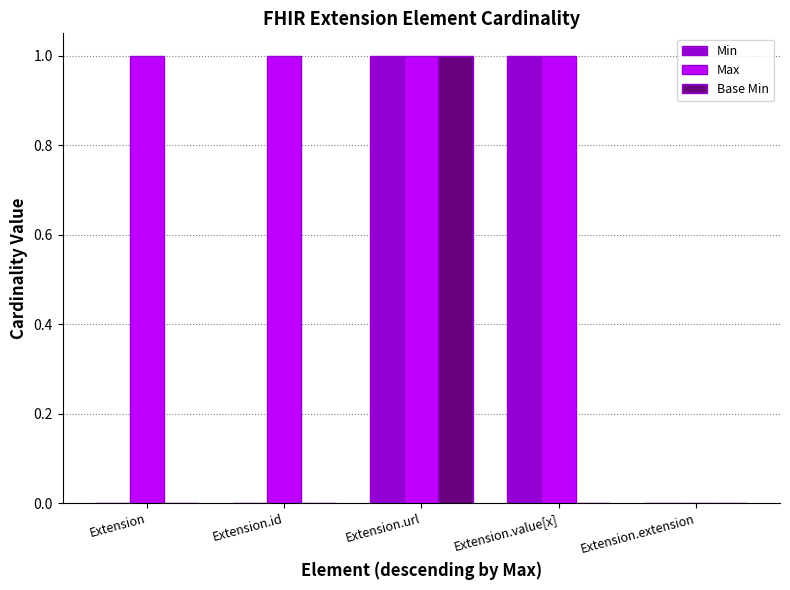

How many groups of bars are there?

5